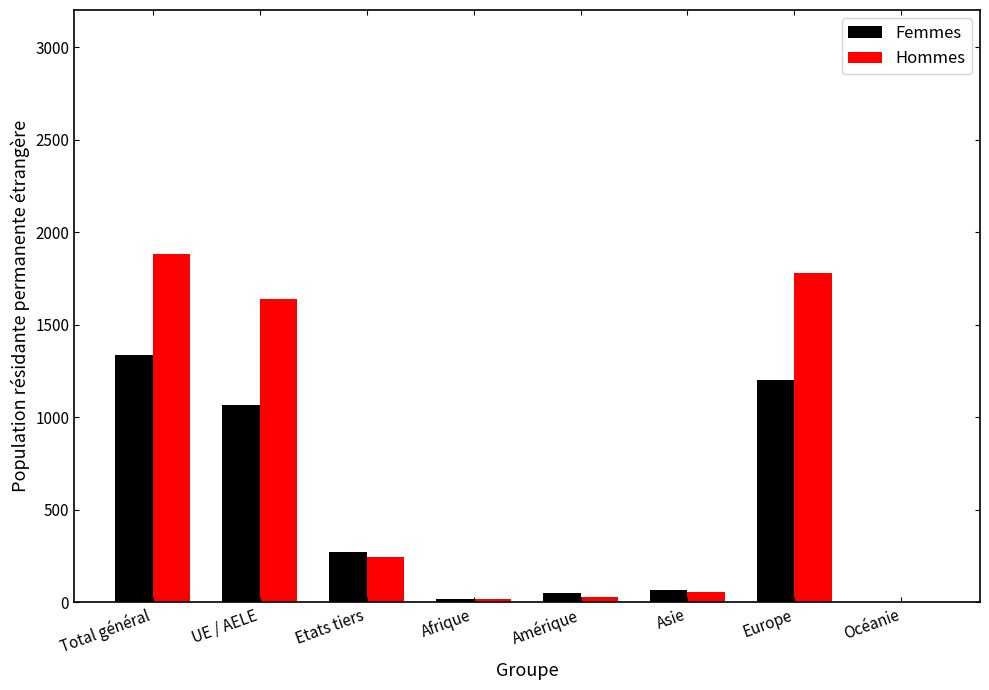

The value of Femmes at Etats tiers is 479. True or false?

False